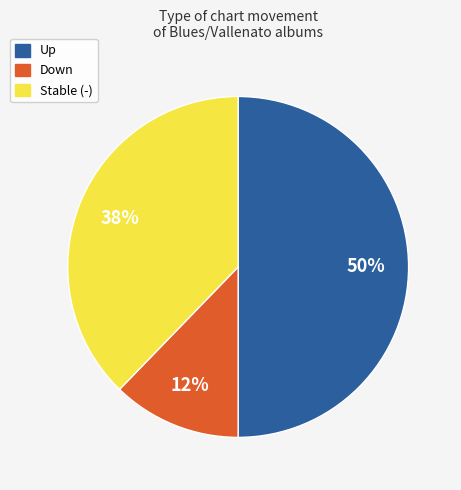

To the nearest percent, what is the difference between the largest and smallest slice percentages?

38%